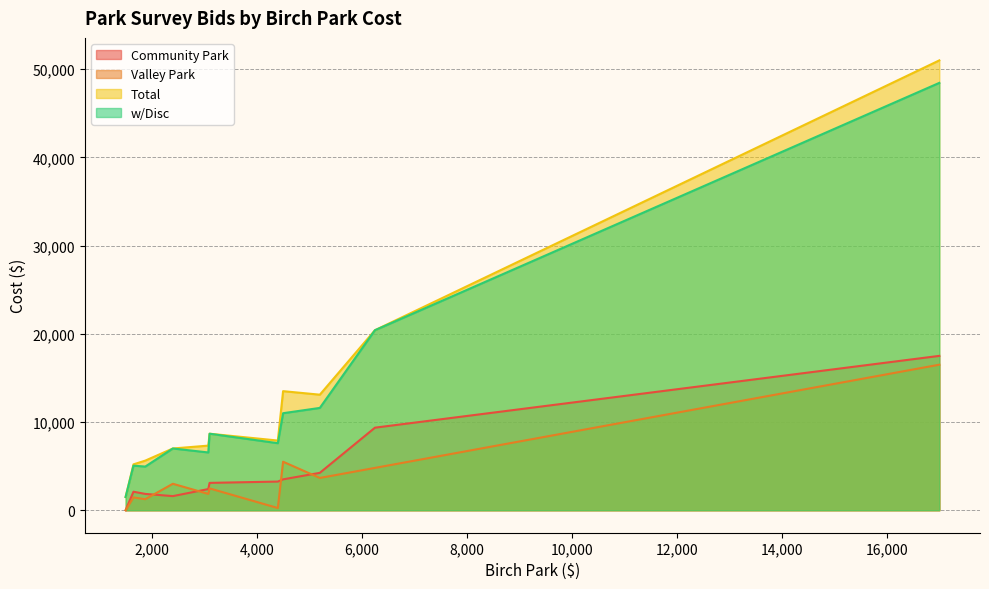

Reading left to right, extract all data points from this chart.

Community Park: 4400=3250	1650=2100	1500=0	1875=1850	3075=2400	3100=3100	17000=17500	6250=9360	2400=1600	4500=3500	5200=4240
Valley Park: 4400=250	1650=1450	1500=0	1875=1250	3075=1850	3100=2475	17000=16500	6250=4800	2400=3000	4500=5500	5200=3660
Total: 4400=7900	1650=5200	1500=1500	1875=5625	3075=7325	3100=8675	17000=51000	6250=20410	2400=7000	4500=13500	5200=13100
w/Disc: 4400=7600	1650=5050	1500=1500	1875=4950	3075=6550	3100=8675	17000=48450	6250=20410	2400=7000	4500=11000	5200=11600